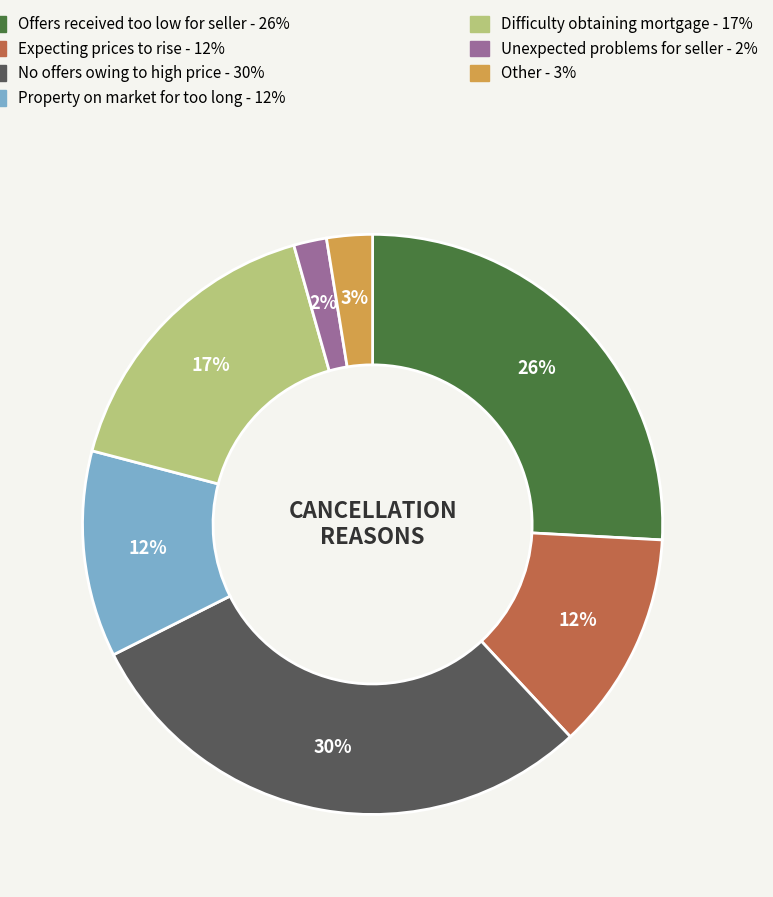

Does any single category account for the majority?

No